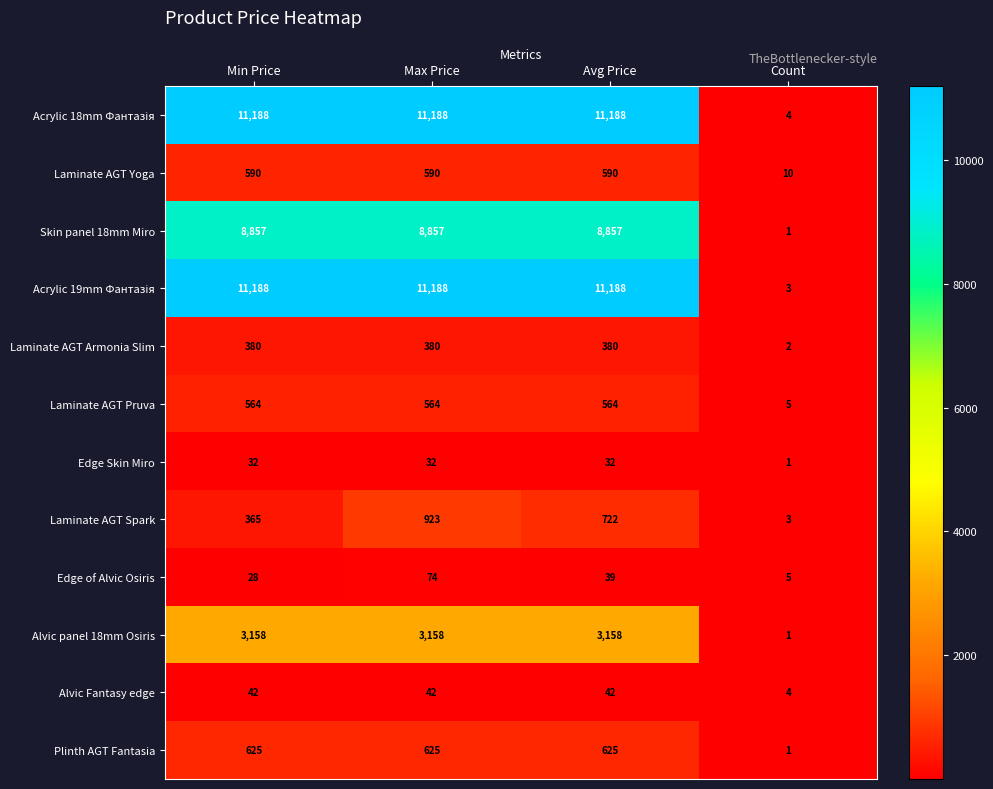

The Alvic panel 18mm Osiris series shows 3158 at Max Price. True or false?

True